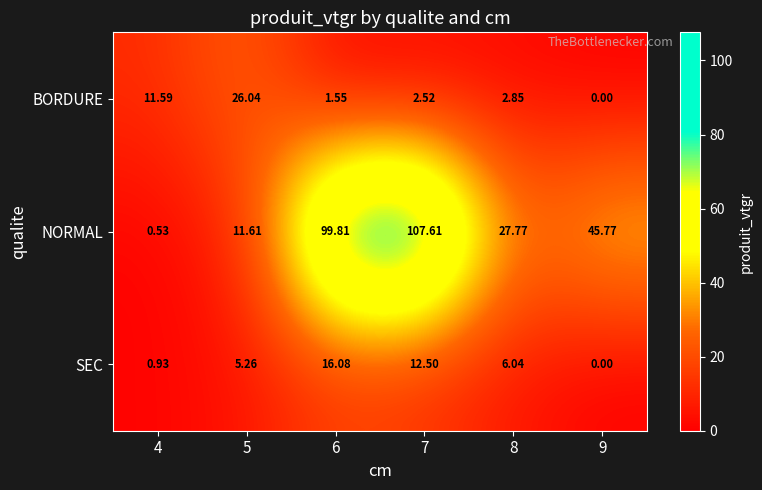

At which category is the sum across all series the highest?

7